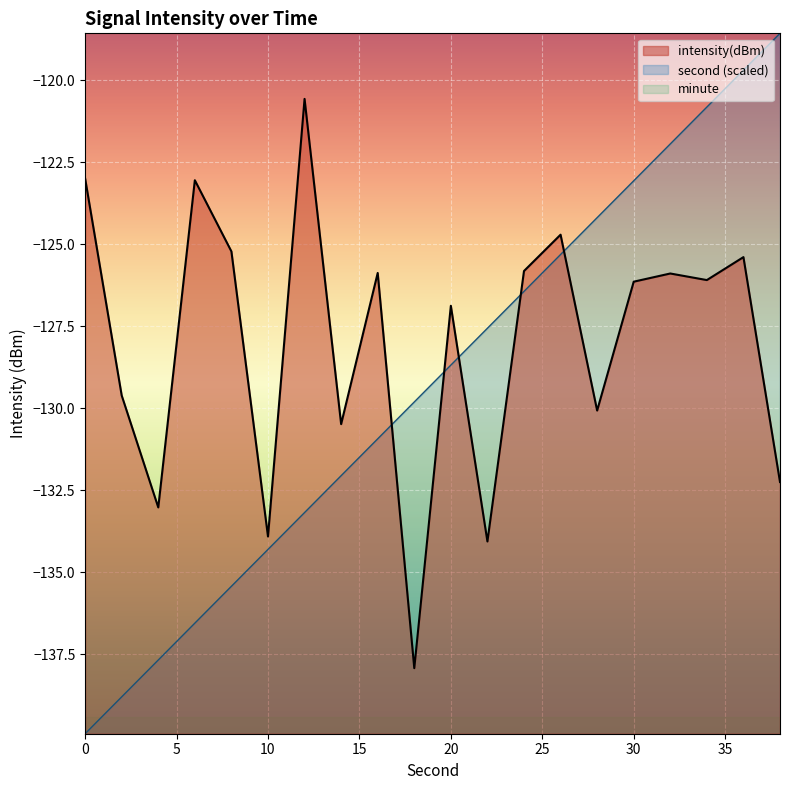

Is the value of second at 0 greater than the value of intensity at 8?

No